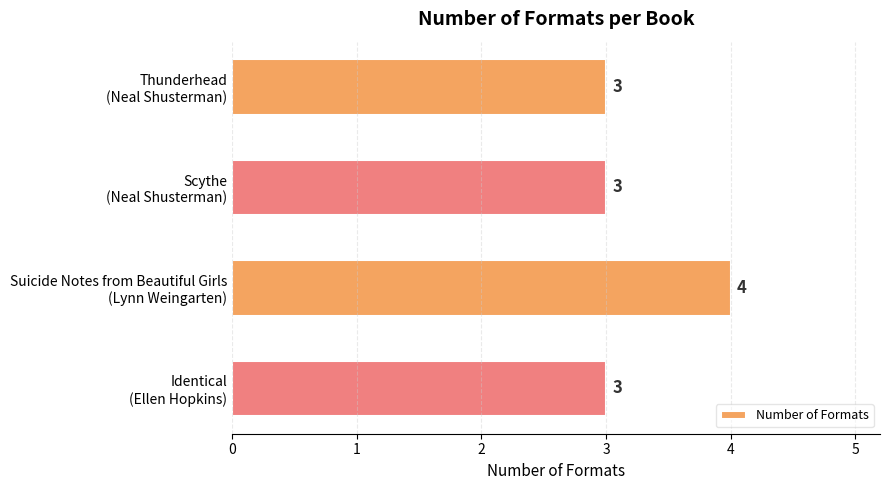

How many values are between 3 and 4?

4